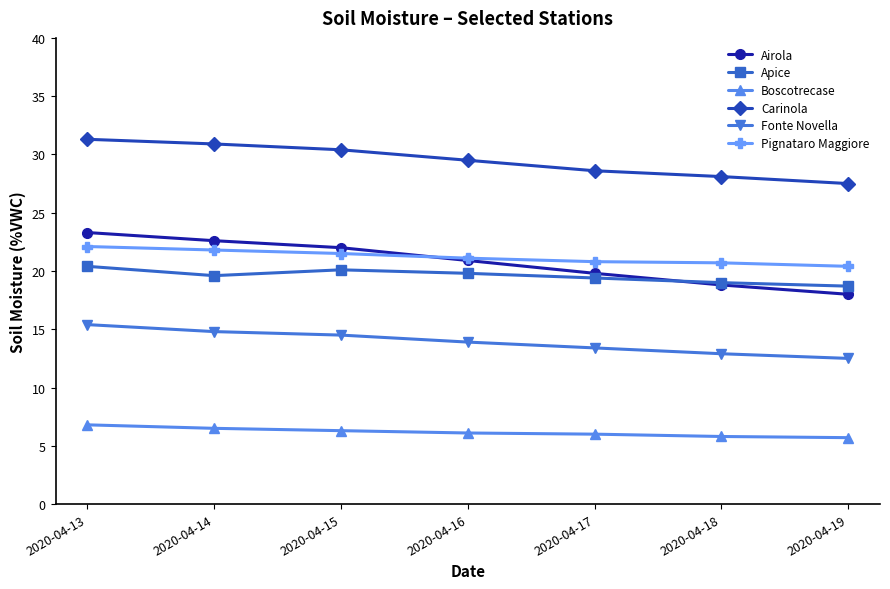

What is the maximum value for Apice?

20.4